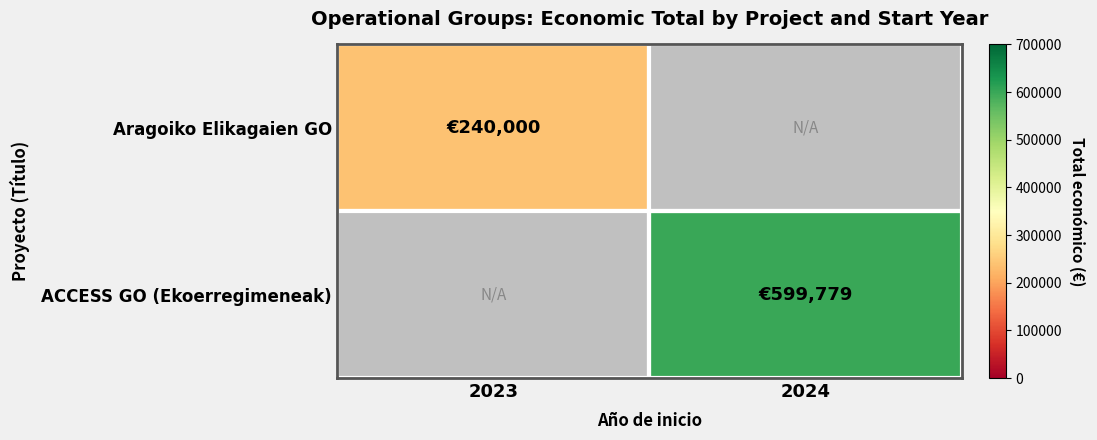

Reading left to right, extract all data points from this chart.

Aragoiko Elikagaien GO: 2023=240000	2024=0
ACCESS GO (Ekoerregimeneak): 2023=0	2024=599779